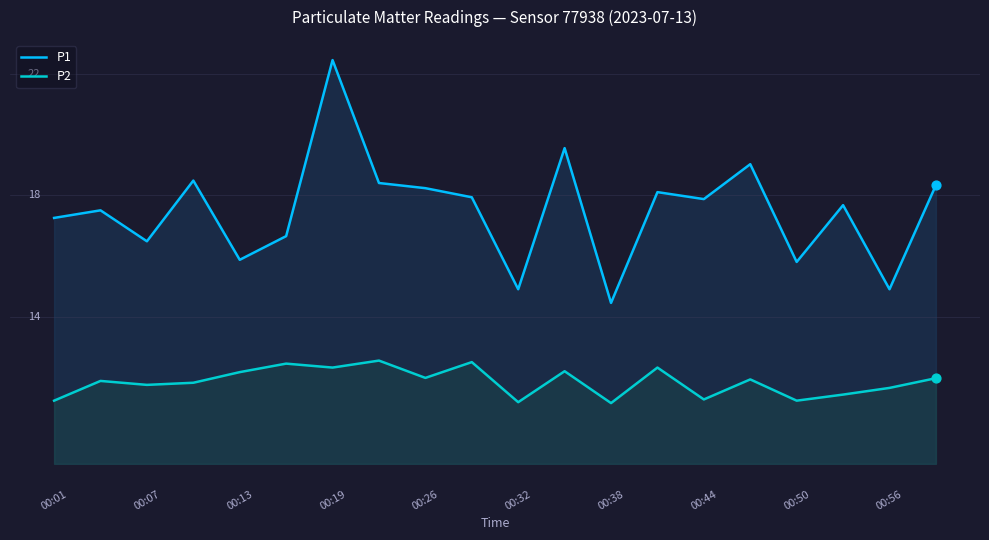

What are all the series names shown in the legend?

P1, P2